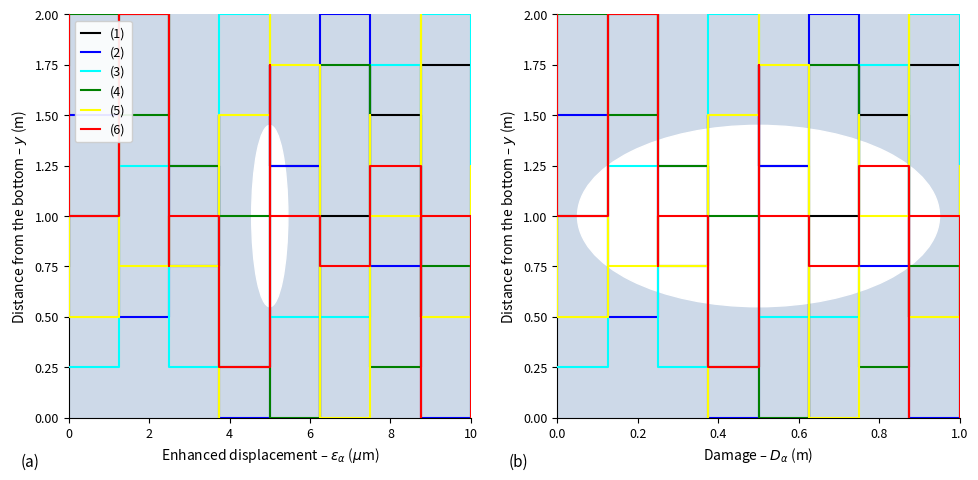

Rank the series by their maximum value, from lowest to highest.

(1), (2), (3), (4), (5), (6)